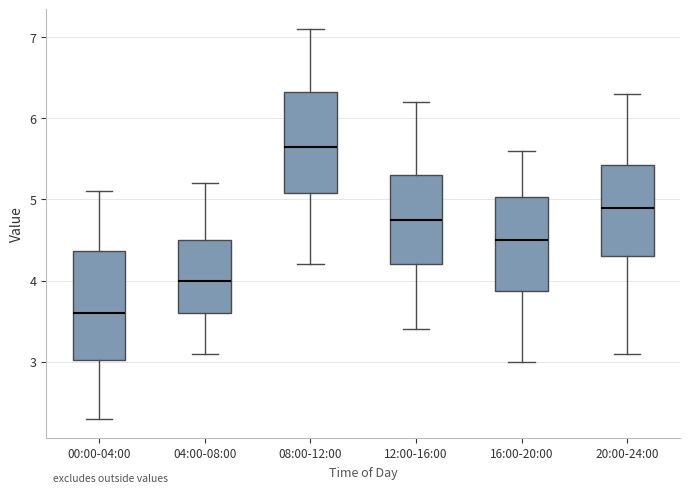

Reading left to right, transcribe this box plot: for each box, give where its median line is, the range the box spans, and where its two whiskers end, as read against the y-axis. The values are not printed on the chart, so give them approximately, as read against the axis.

00:00-04:00: median 3.6, box 3.0 to 4.4, whiskers 2.3 to 5.1
04:00-08:00: median 4.0, box 3.6 to 4.5, whiskers 3.1 to 5.2
08:00-12:00: median 5.7, box 5.1 to 6.3, whiskers 4.2 to 7.1
12:00-16:00: median 4.8, box 4.2 to 5.3, whiskers 3.4 to 6.2
16:00-20:00: median 4.5, box 3.9 to 5.0, whiskers 3.0 to 5.6
20:00-24:00: median 4.9, box 4.3 to 5.4, whiskers 3.1 to 6.3